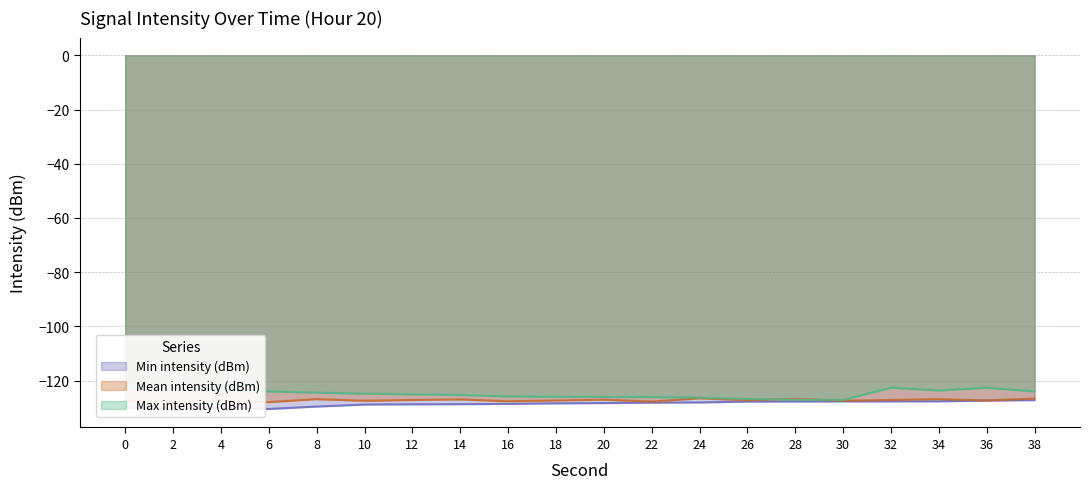

Is the value of Mean intensity (dBm) at 28 greater than the value of Max intensity (dBm) at 6?

No